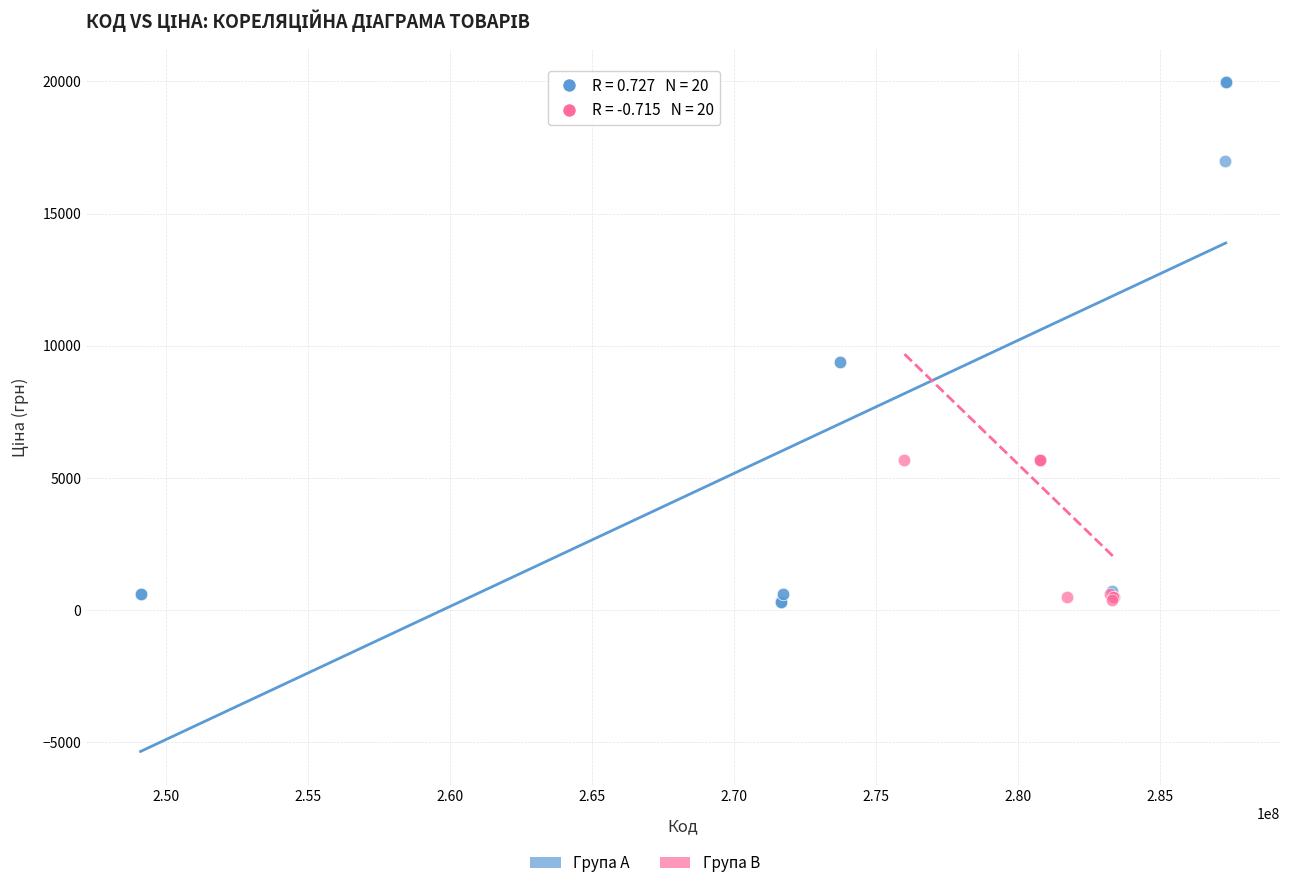

Which series contains the highest Y value?

Група A